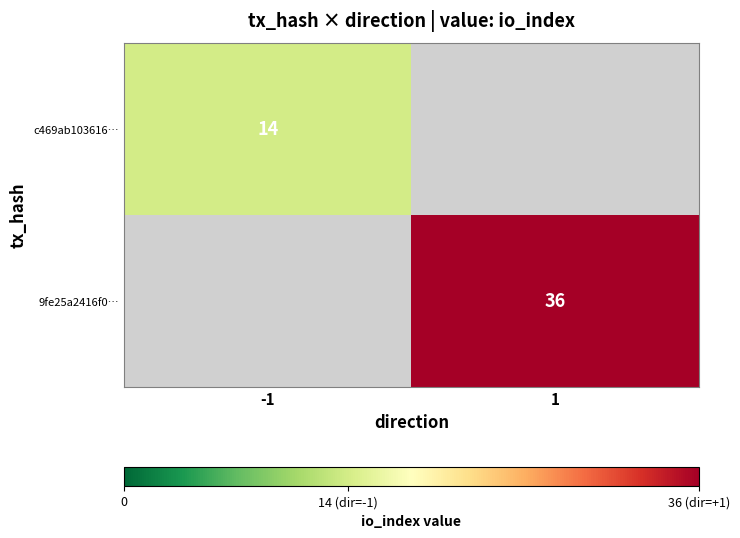

True or false: c469ab103616… has a value of 14 at -1.

True